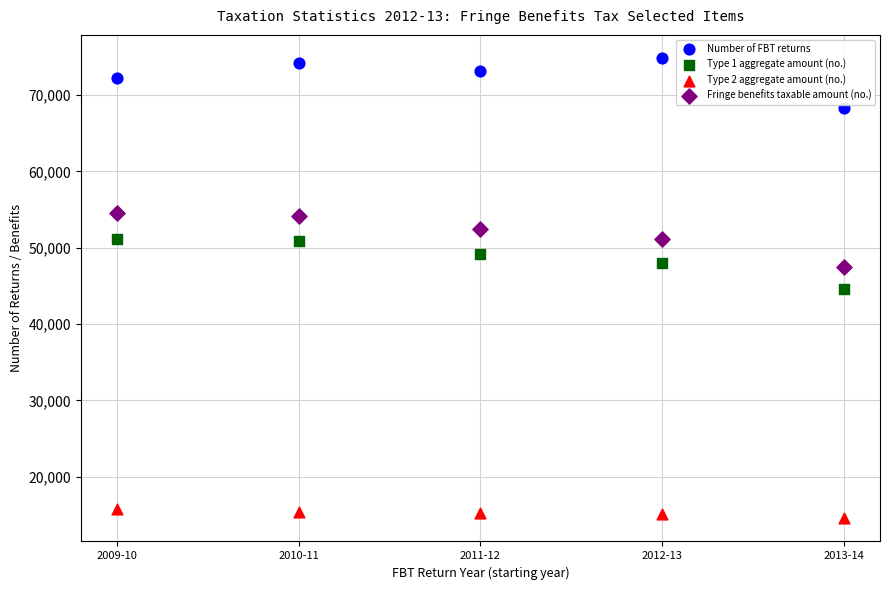

Across all data points, what is the range of Y values (max minus min)?

60370